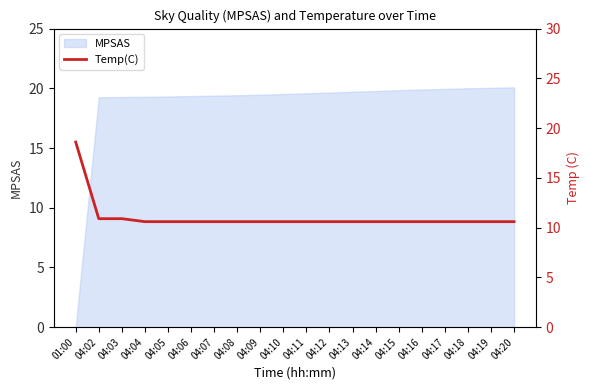

Between 04:19 and 04:13, which is larger?

04:19